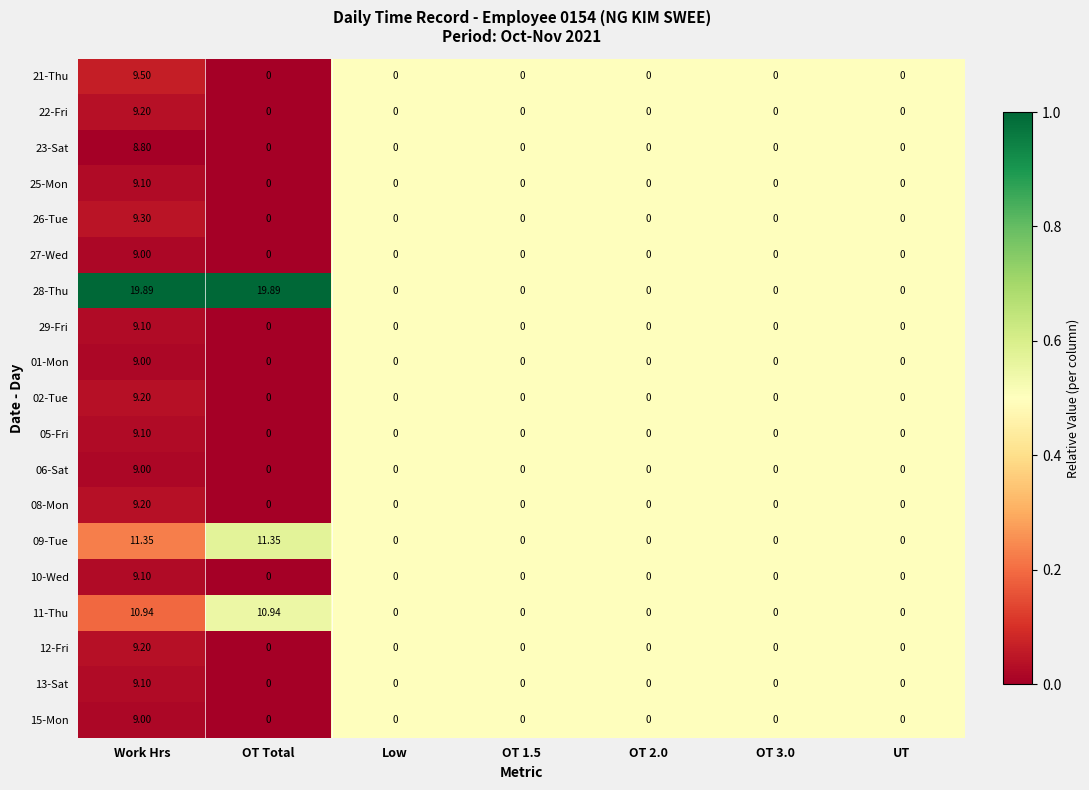

At which label does 25-Mon reach its peak?

Work Hrs